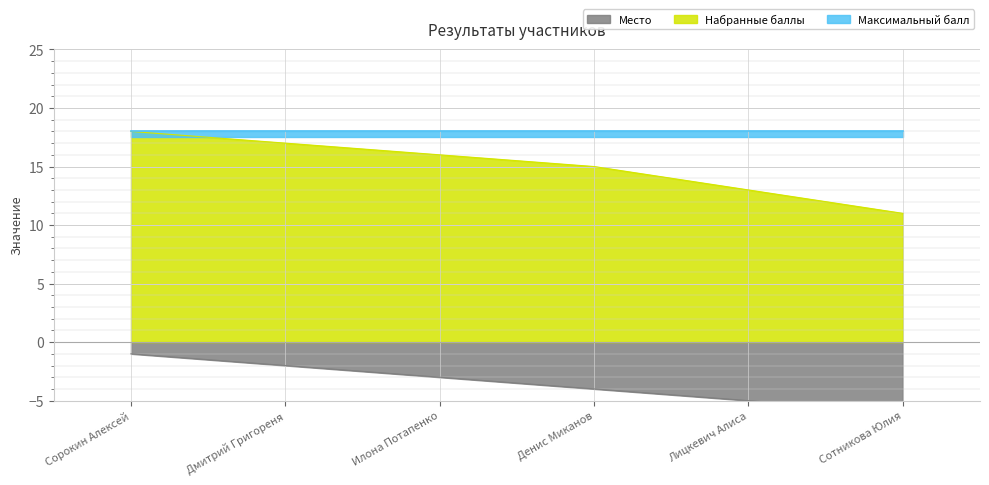

What is the difference between the highest and lowest values at Илона Потапенко?

19